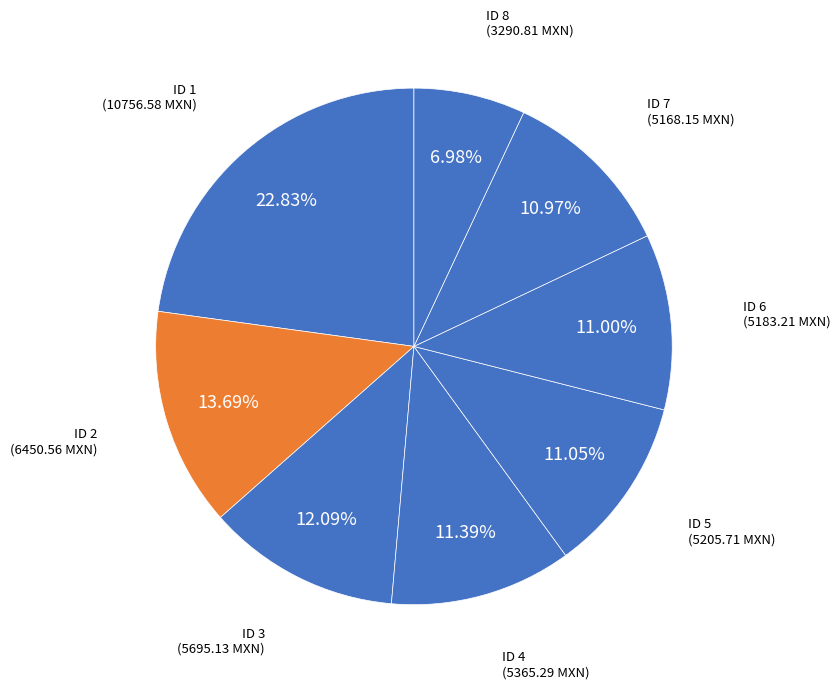

Count the number of slices in the pie.

8